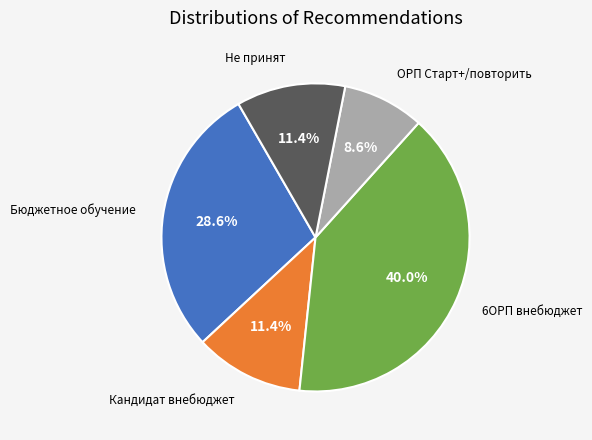

Does any single category account for the majority?

No